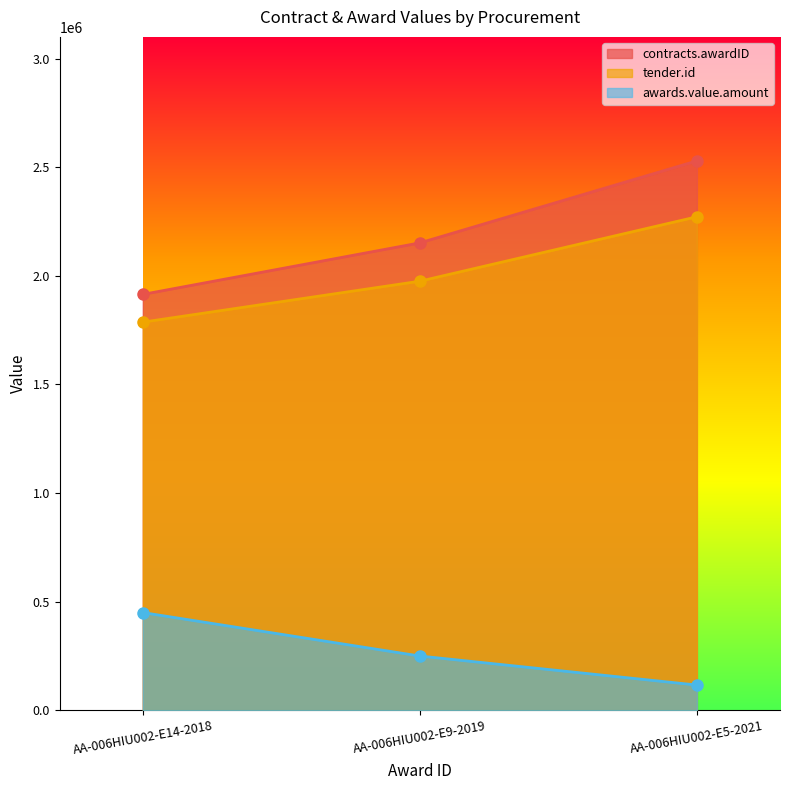

What is the difference between the highest and lowest values at AA-006HIU002-E9-2019?

1901768.0